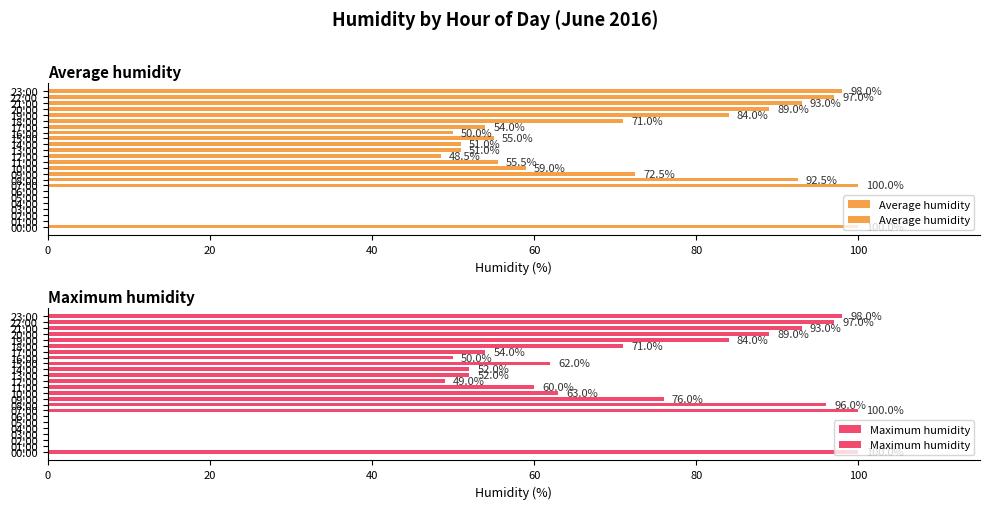

What is the sum of all Average humidity values?

1321.0